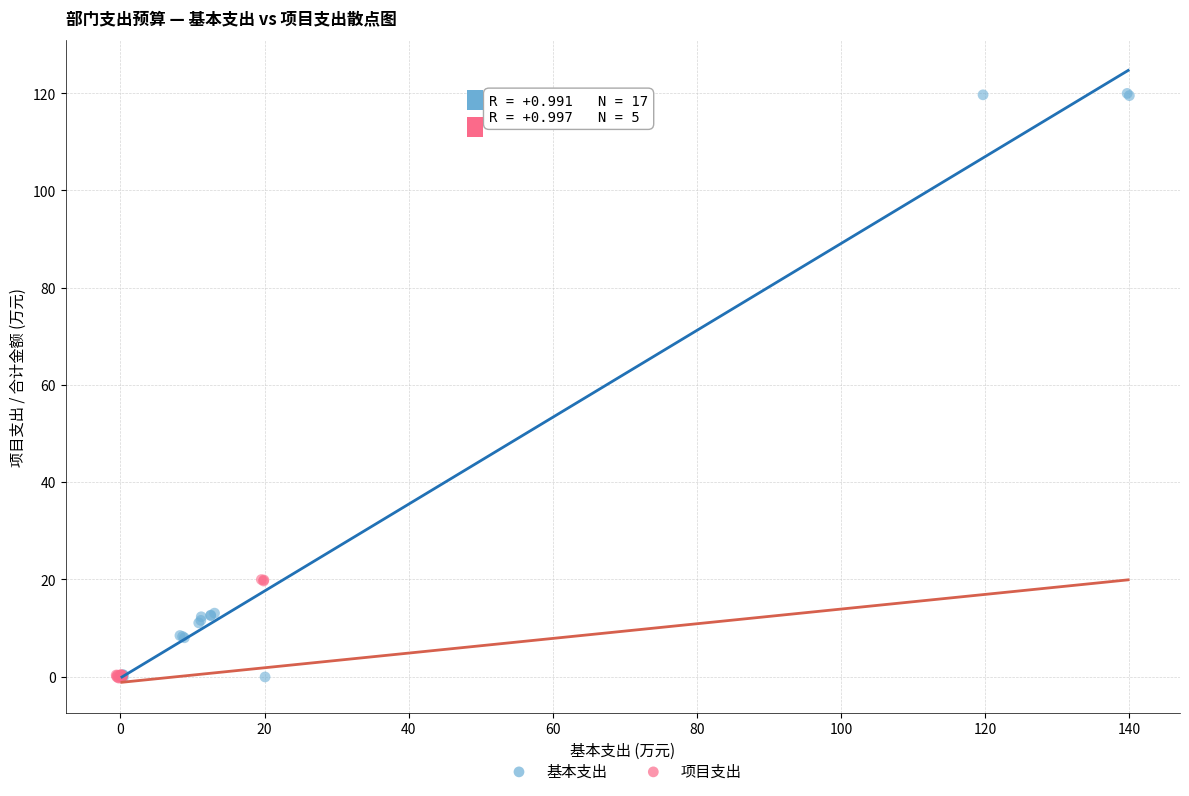

Which series has the largest Y range (max minus min)?

基本支出